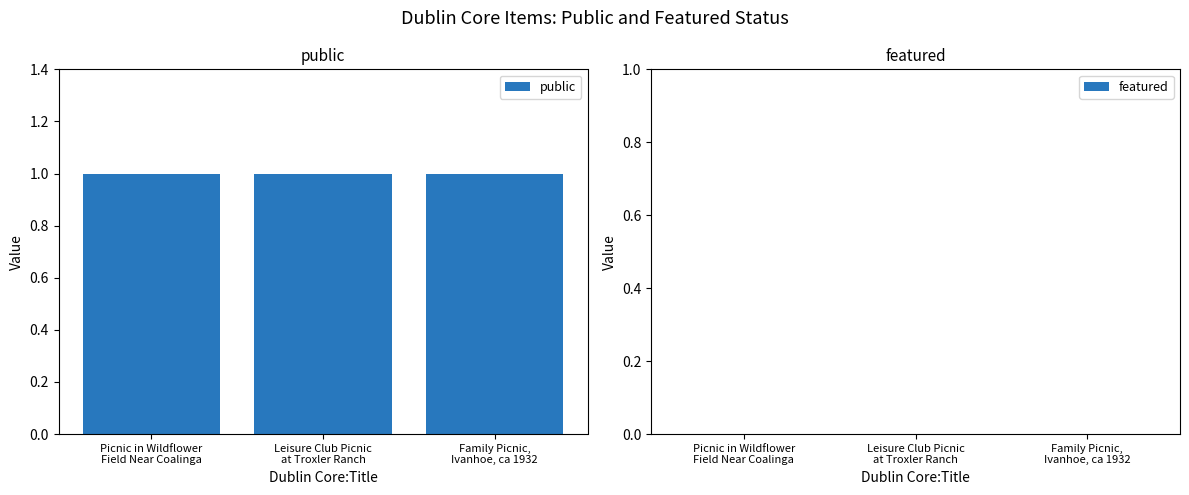

What is the maximum value for public?

1